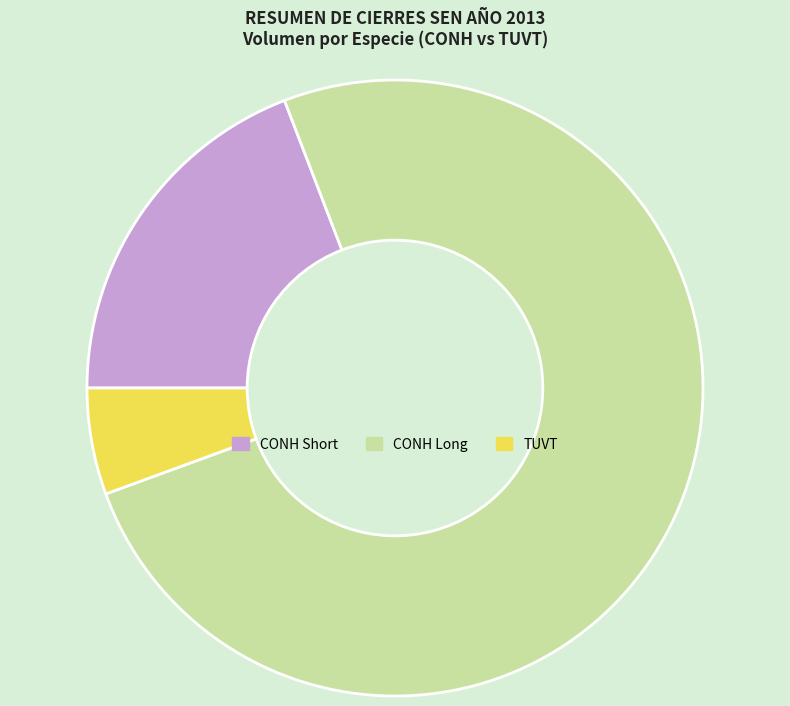

Which has a higher value, CONH Long or CONH Short?

CONH Long